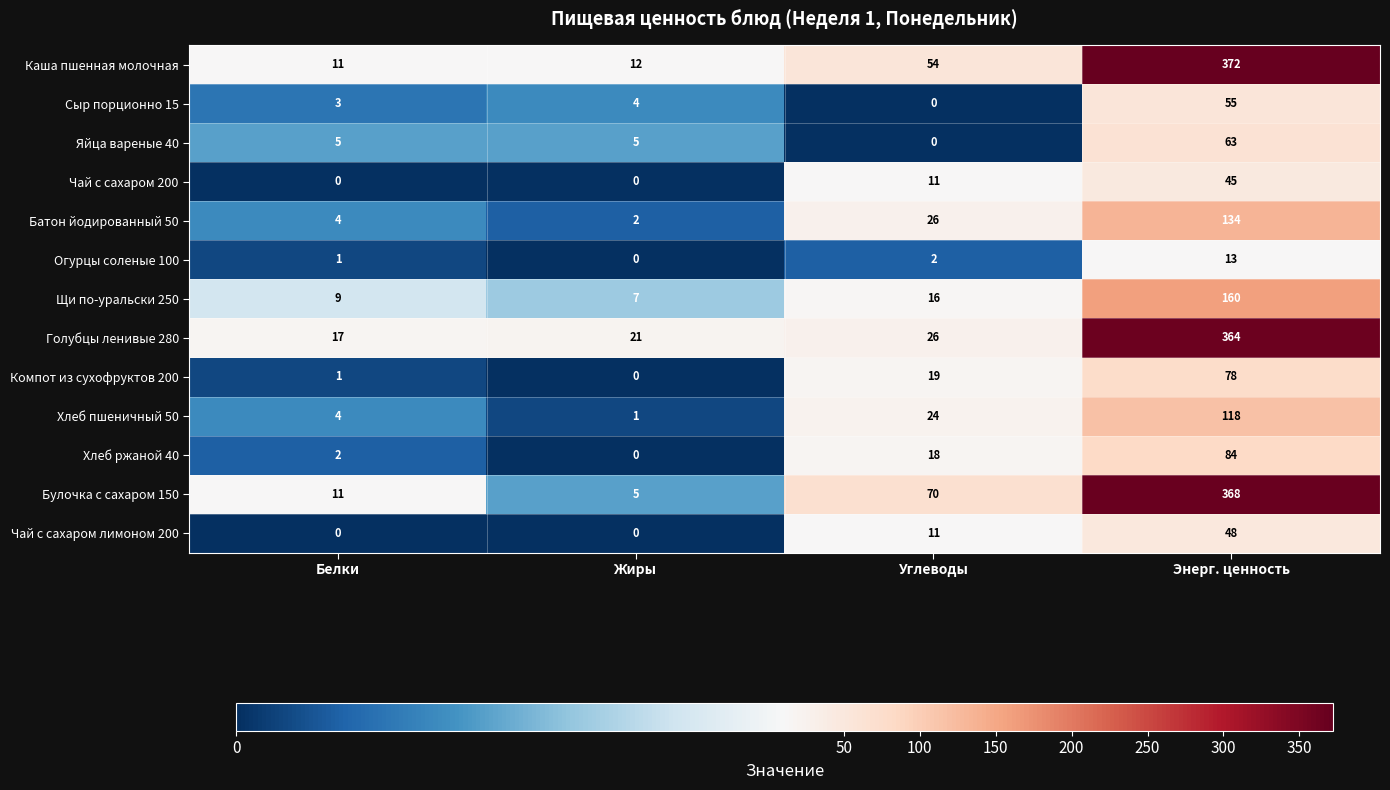

What is the sum of all Хлеб ржаной 40 values?

104